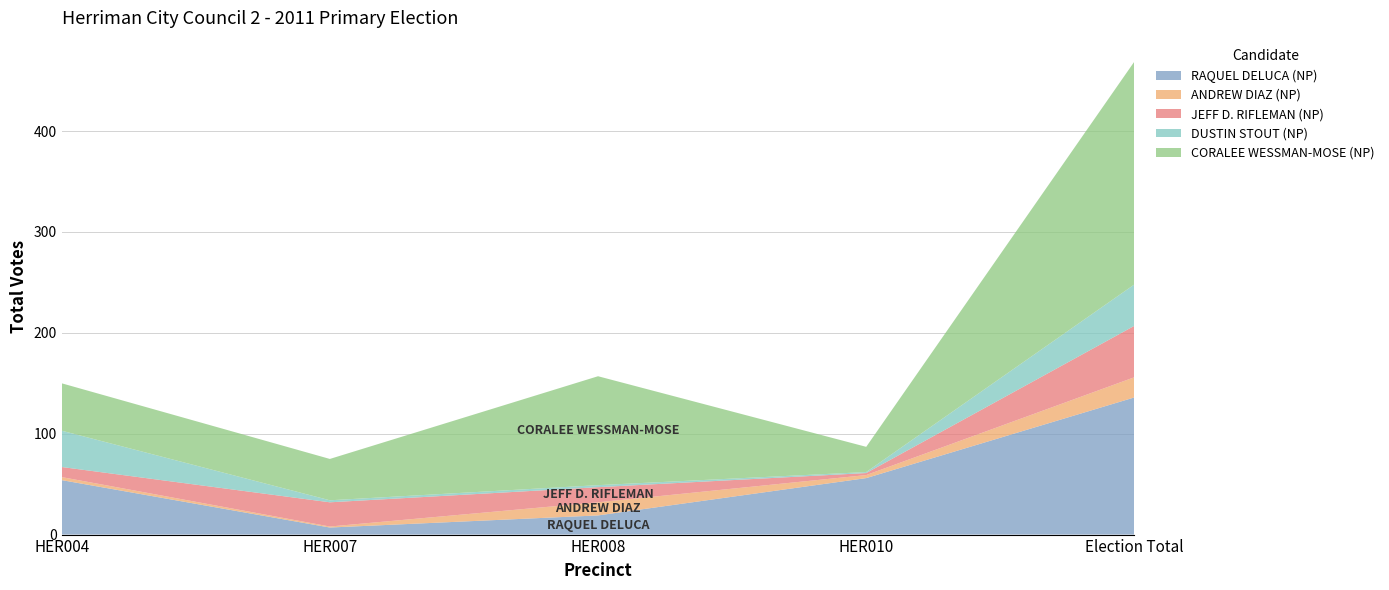

Reading right to left, extract all data points from this chart.

RAQUEL DELUCA (NP): 136	56	19	7	54
ANDREW DIAZ (NP): 20	3	13	1	3
JEFF D. RIFLEMAN (NP): 51	2	15	24	10
DUSTIN STOUT (NP): 41	1	2	2	36
CORALEE WESSMAN-MOSE (NP): 221	25	108	41	47